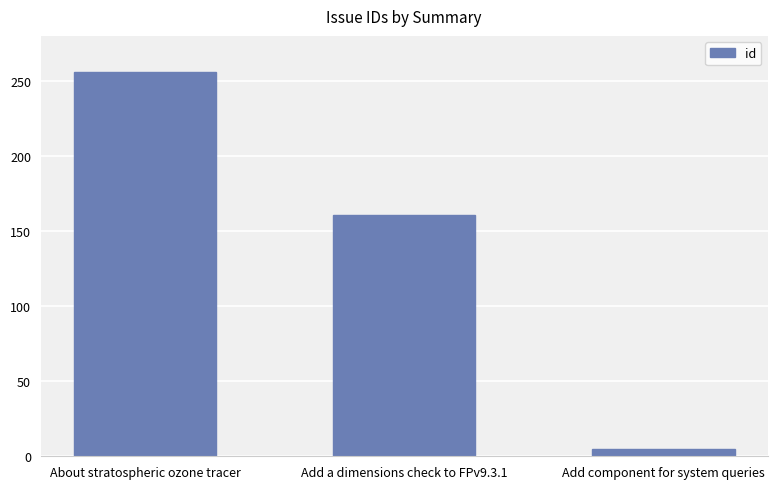

Which label corresponds to the largest value in the chart?

About stratospheric ozone tracer